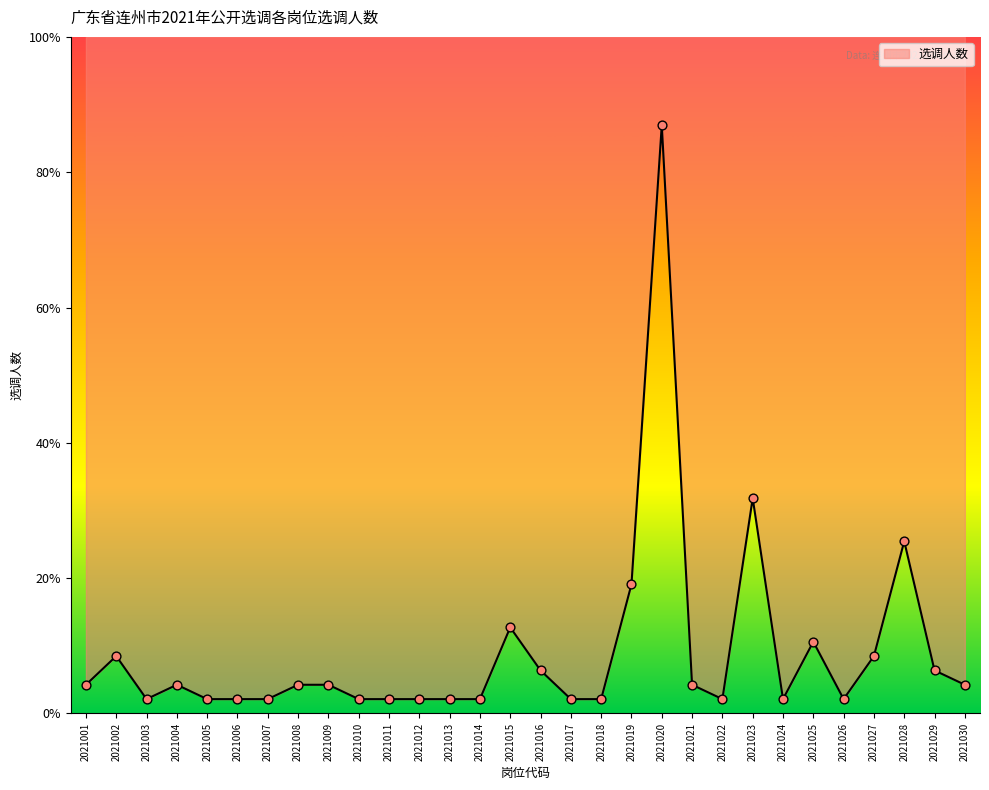

What is the change in value from 2021009 to 2021011?

-1